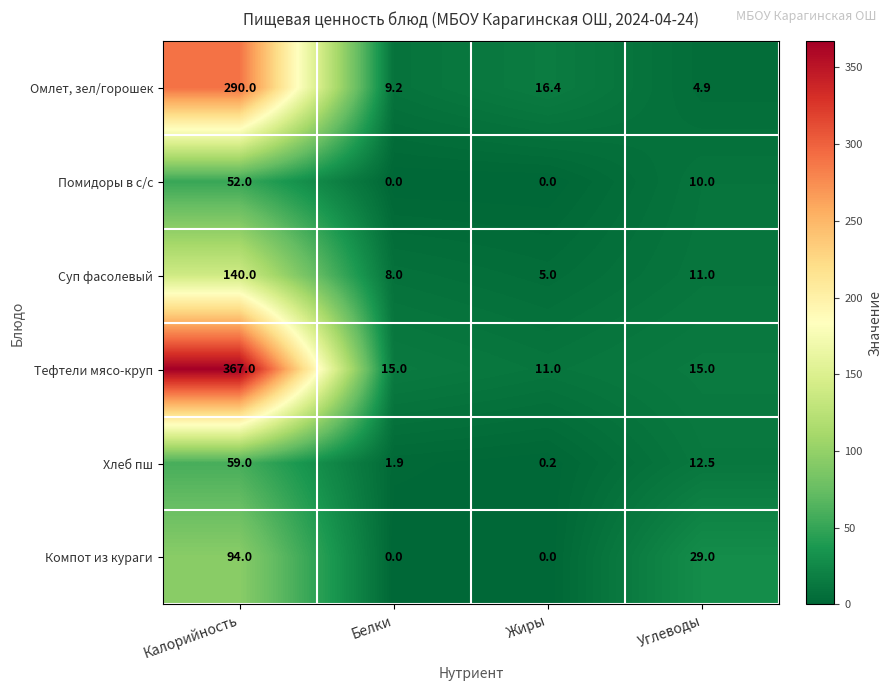

What is the total value across all series at Углеводы?

82.4